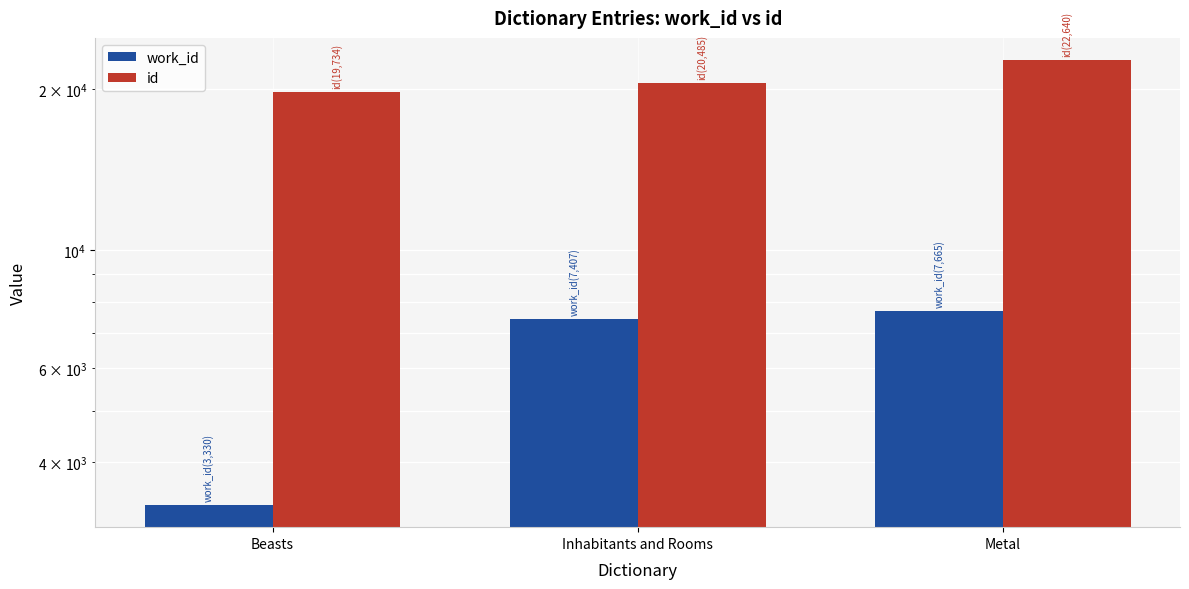

Rank the categories by id value from lowest to highest.

Beasts, Inhabitants and Rooms, Metal